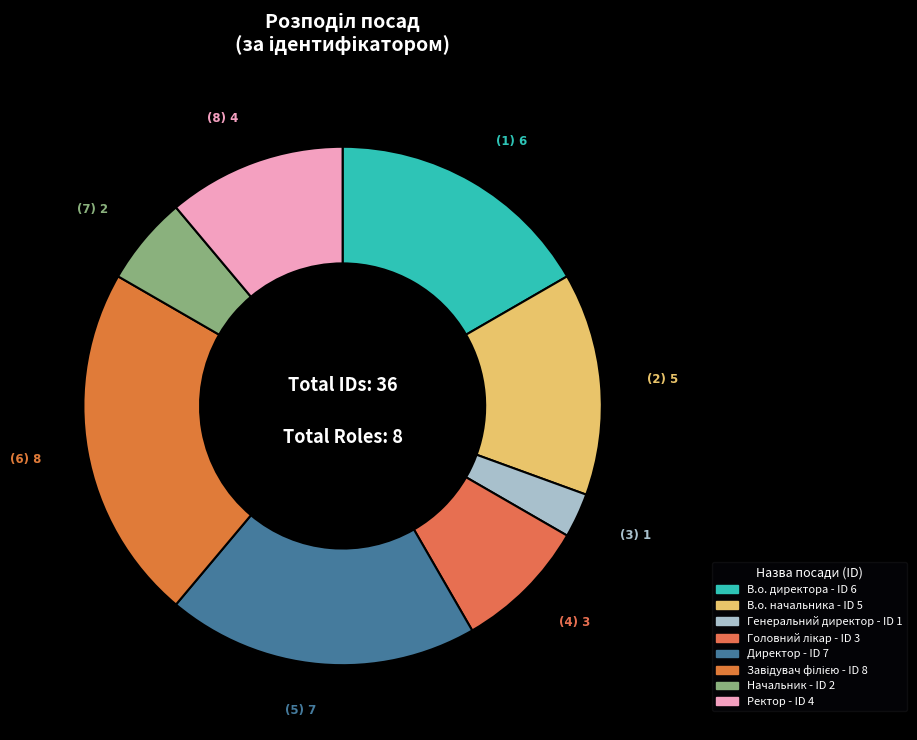

How many segments does this pie chart have?

8